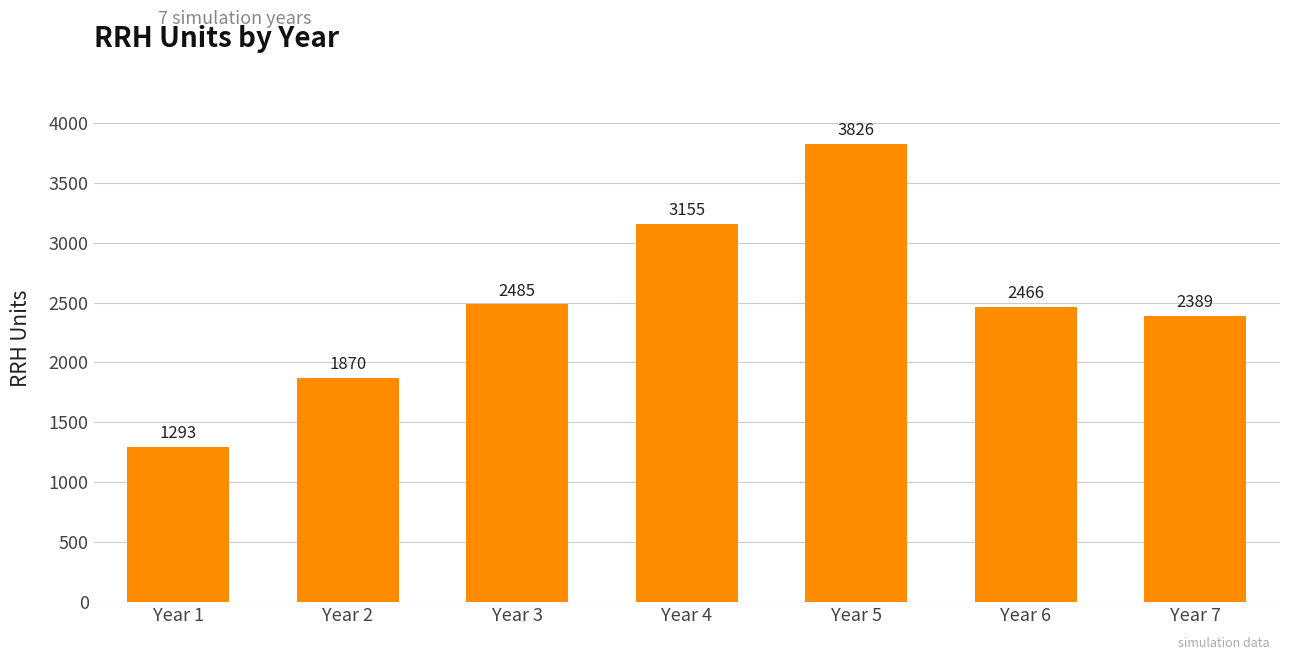

Rank the categories by value from highest to lowest.

Year 5, Year 4, Year 3, Year 6, Year 7, Year 2, Year 1